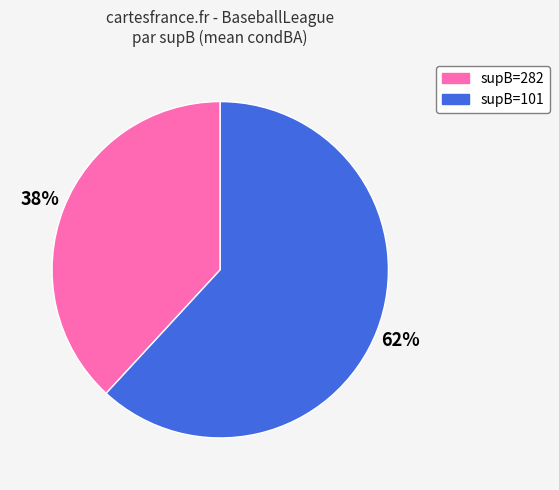

Do supB=101 and supB=282 together represent more than half of the pie?

Yes